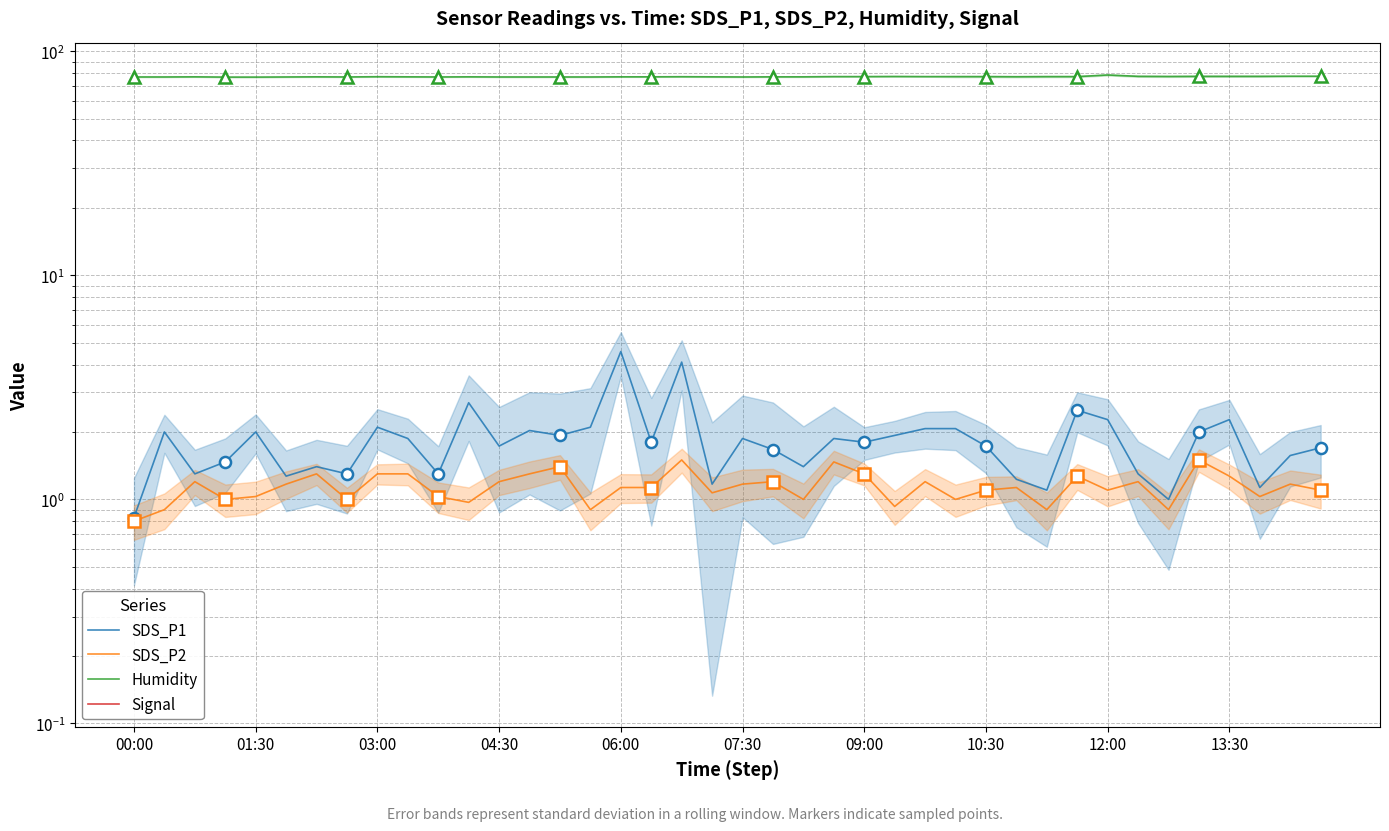

What is the greatest value displayed?

78.4